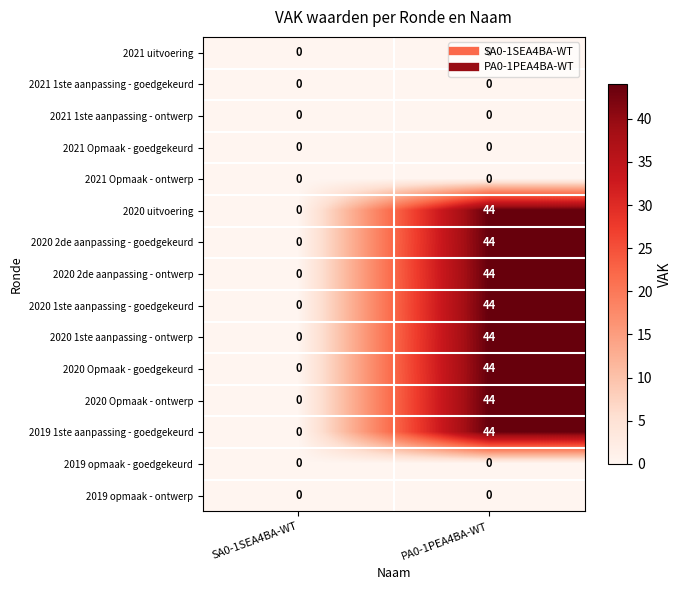

What is the difference between the 2020 uitvoering values at PA0-1PEA4BA-WT and SA0-1SEA4BA-WT?

44